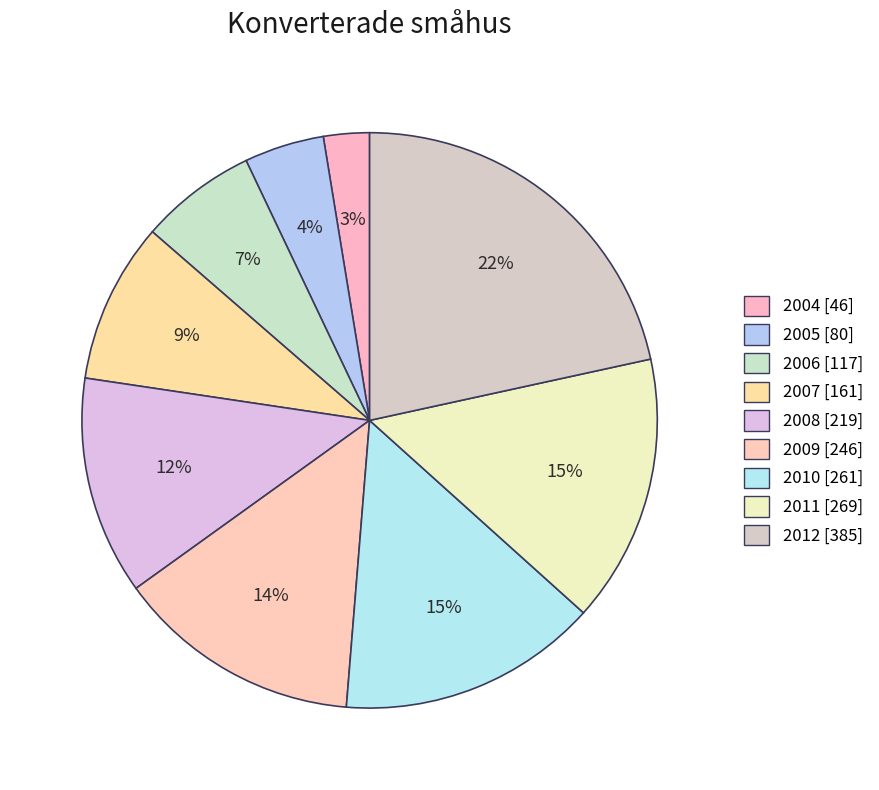

Which slice is the largest?

2012